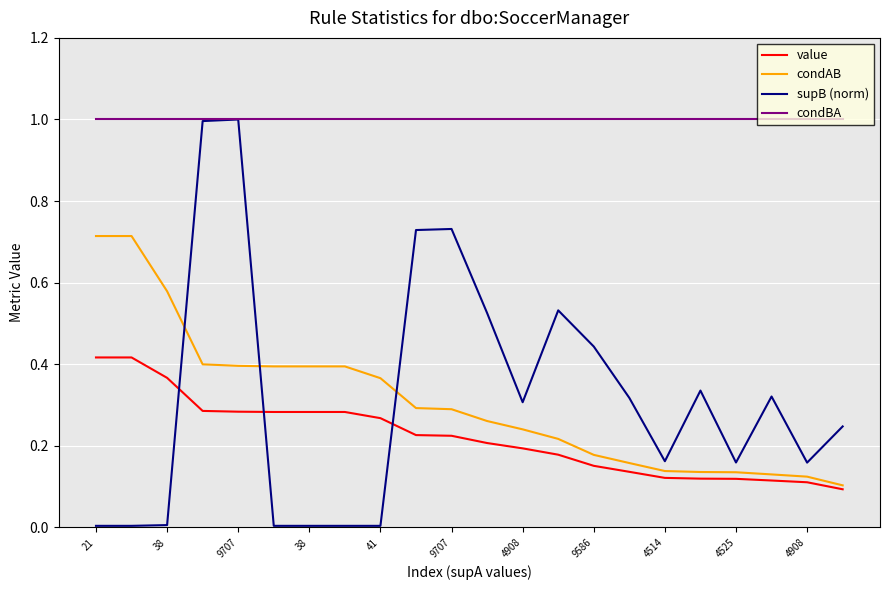

Which series has the largest range (max minus min)?

supB (norm)